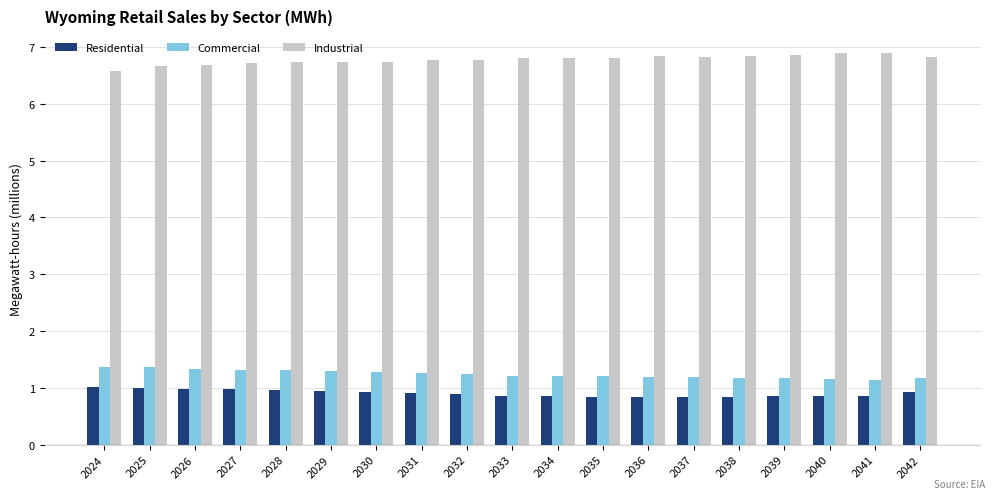

How many data points does each series have?

19